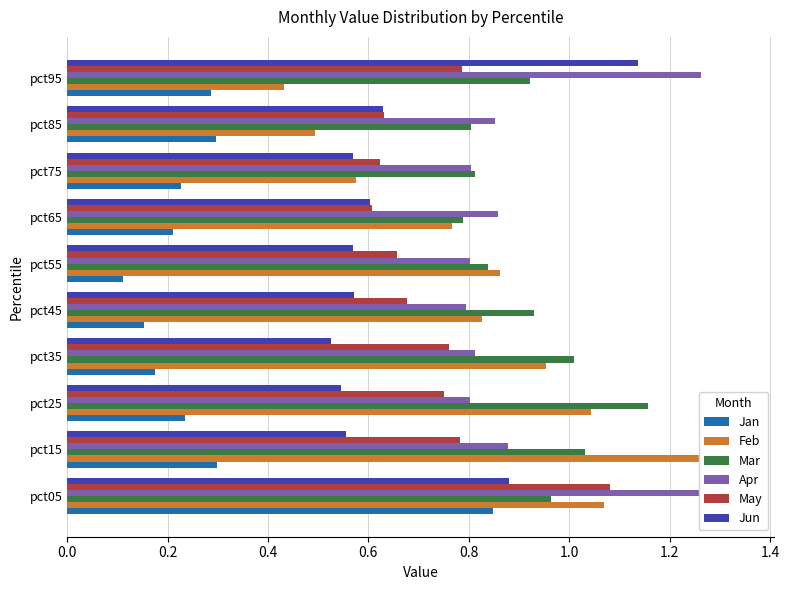

How many series are shown in this chart?

6